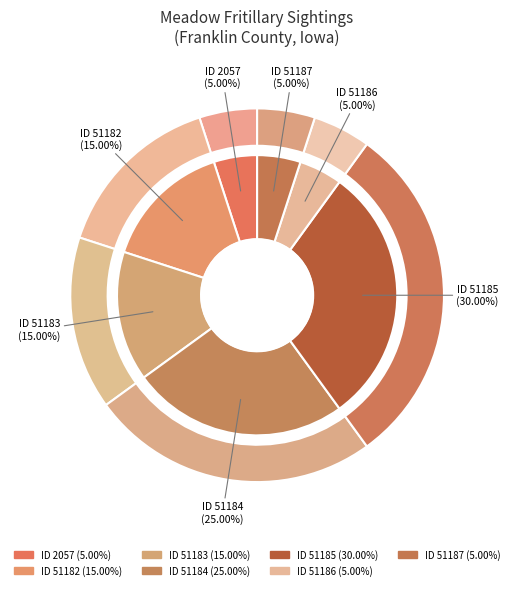

Is it true that 51183 is 8% of the pie?

False